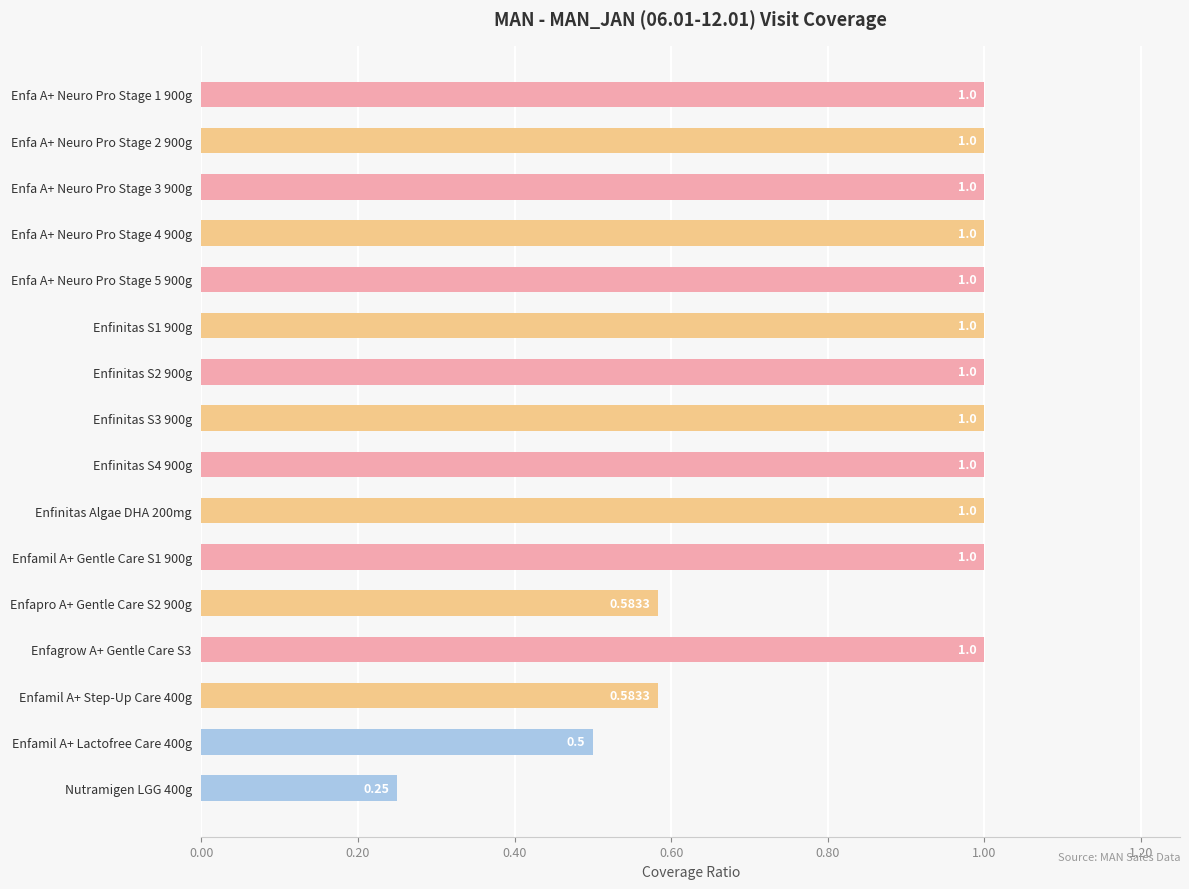

What is the maximum value shown in the chart?

1.0